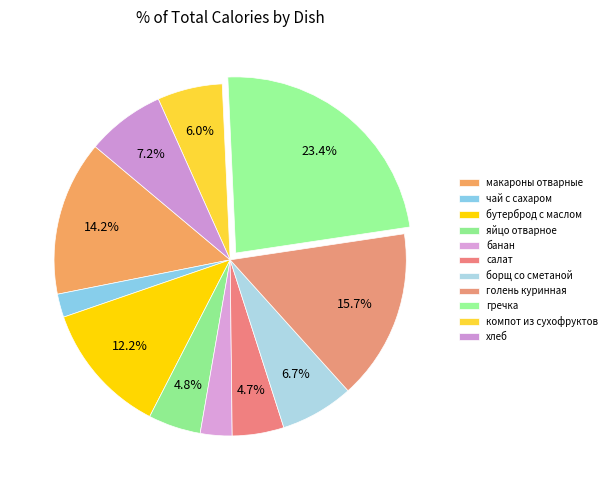

How many segments does this pie chart have?

11